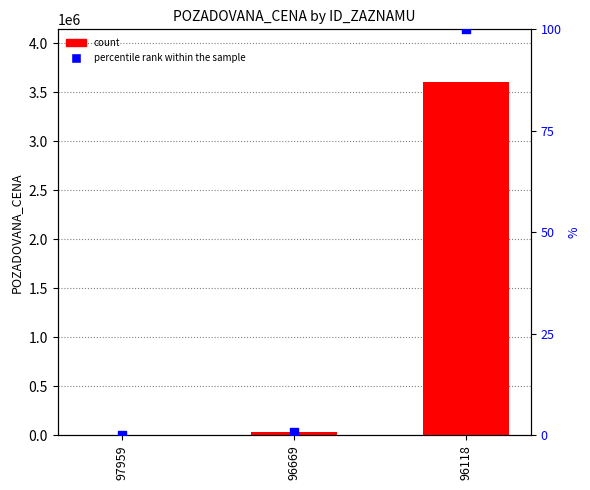

Which series has the largest total across all categories?

POZADOVANA_CENA